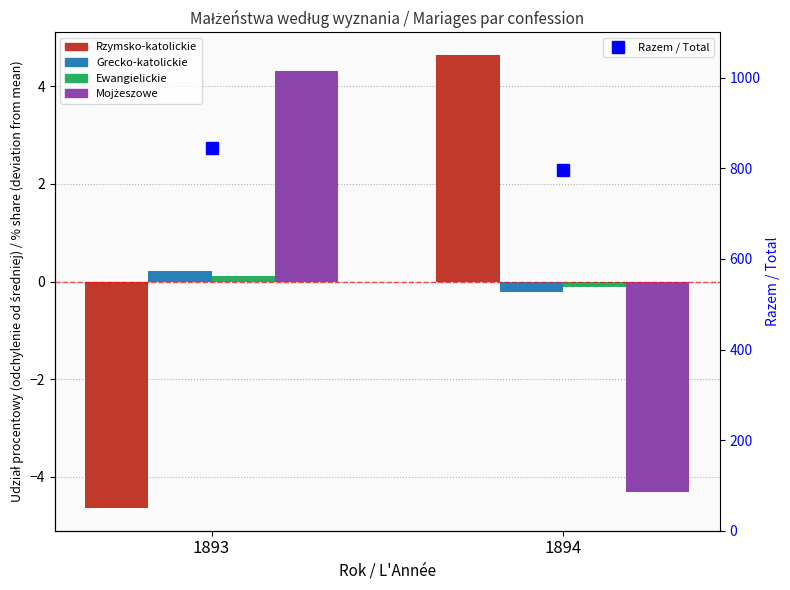

Reading left to right, transcribe all the data shown in this chart.

Rzymsko-katolickie: -4.6	4.6
Grecko-katolickie: 0.2	-0.2
Ewangielickie: 0.1	-0.1
Mojżeszowe: 4.3	-4.3
Razem / Total: 844.0	796.0